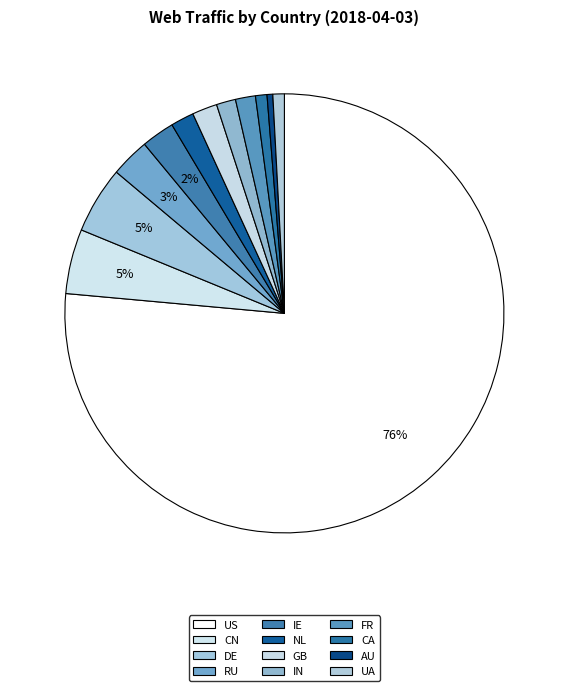

What is the change in value from FR to AU?

-9084